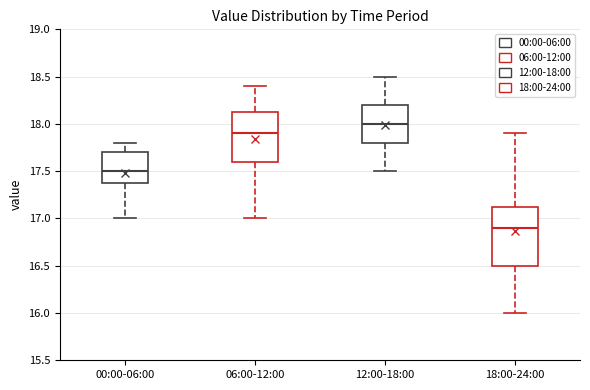

Which box is the tallest, from its lower edge to its upper edge?

18:00-24:00